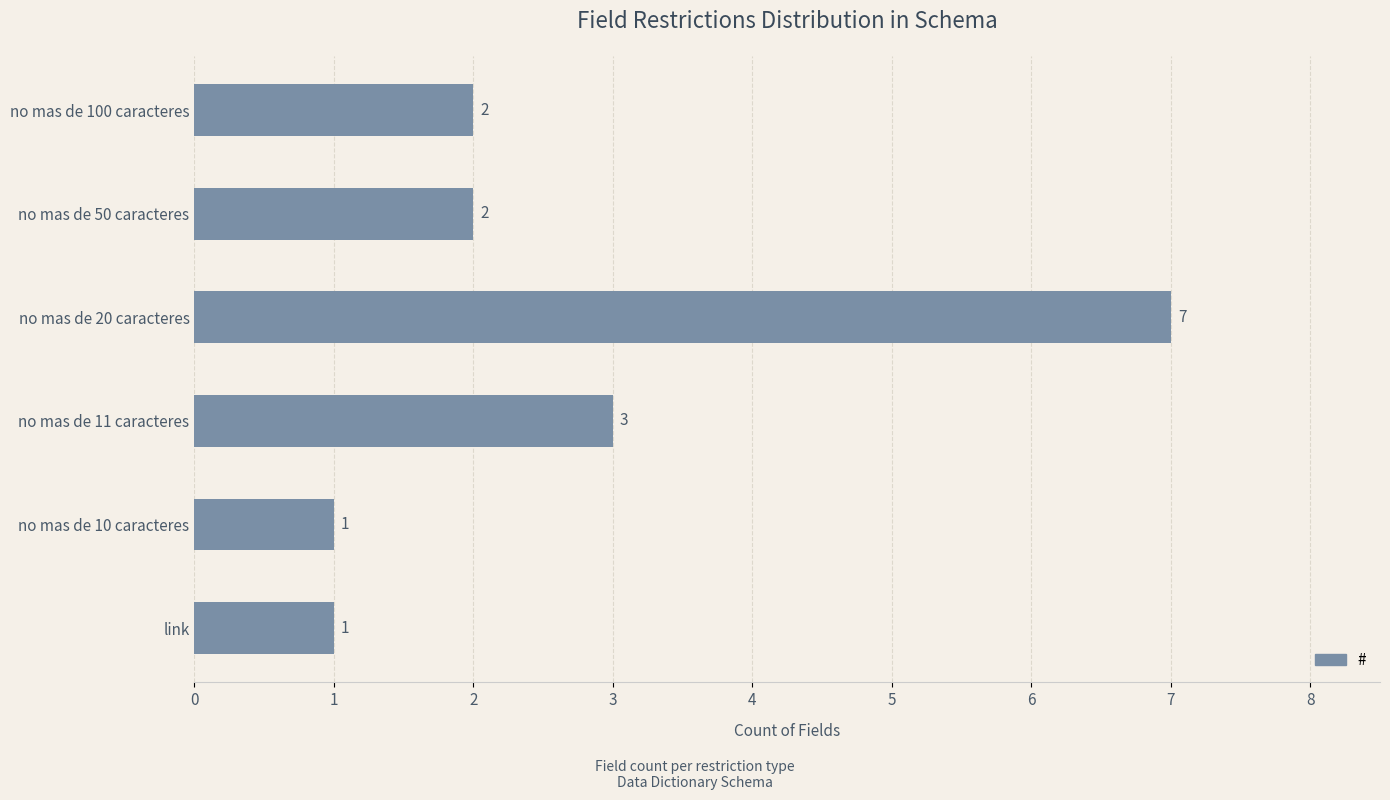

Does the chart contain stacked bars?

No